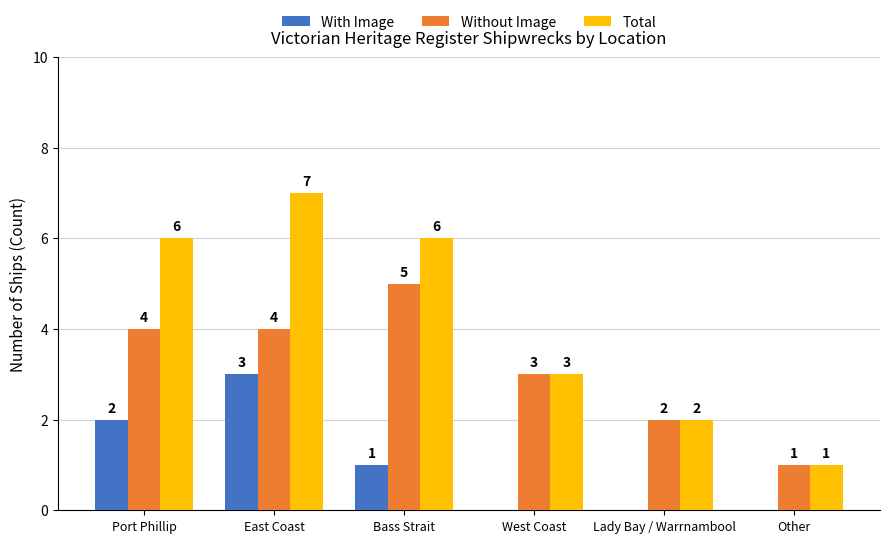

Reading right to left, what are all the values shown in this chart?

With Image: 0	0	0	1	3	2
Without Image: 1	2	3	5	4	4
Total: 1	2	3	6	7	6